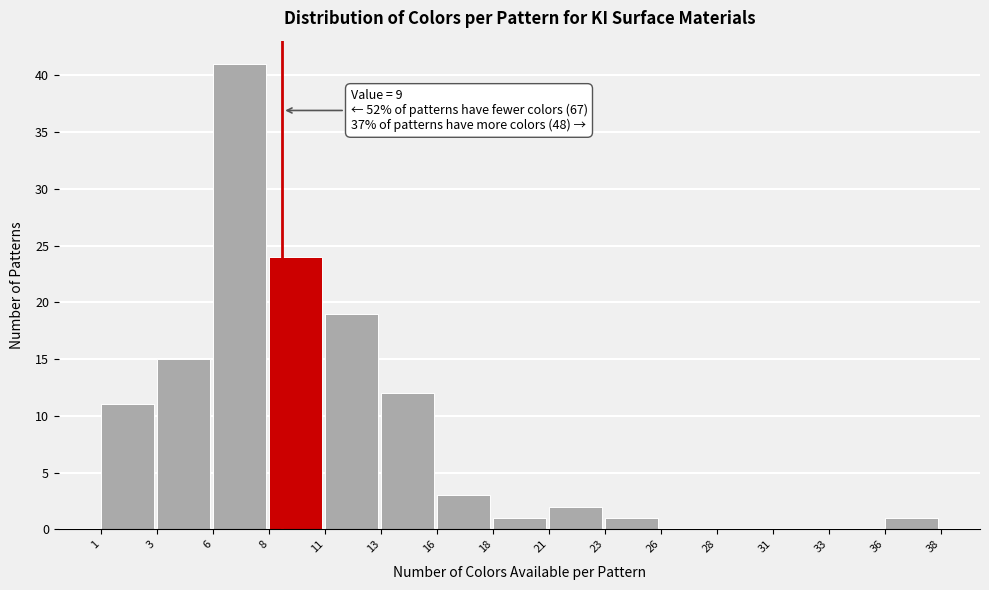

Reading right to left, what are all the values shown in this chart?

36=1	33=0	31=0	28=0	26=0	23=1	21=2	18=1	16=3	13=12	11=19	8=24	6=41	3=15	1=11